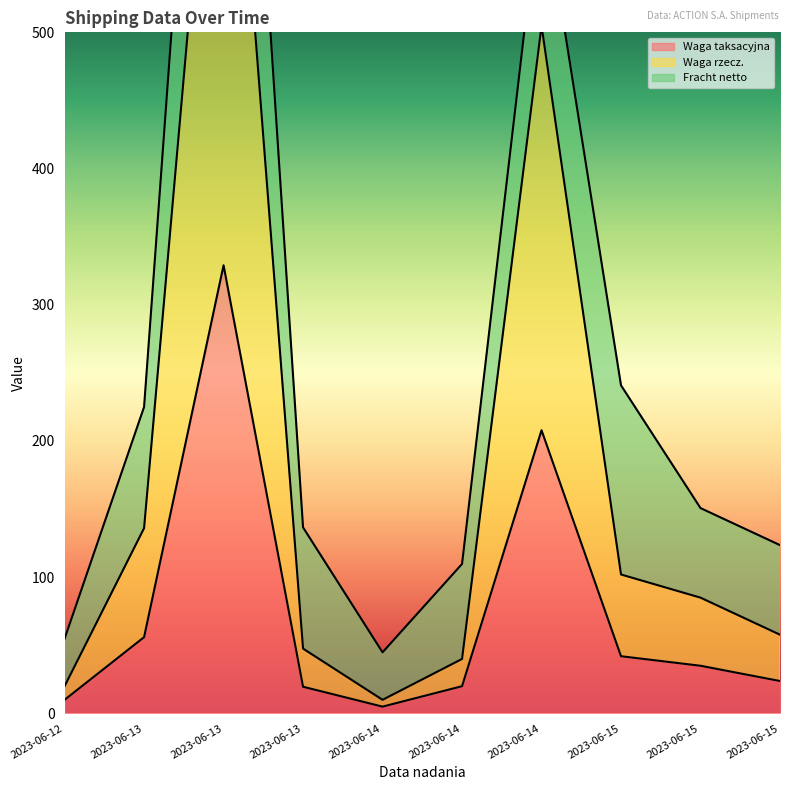

What is the approximate value of Waga taksacyjna at 2023-06-14?

207.9